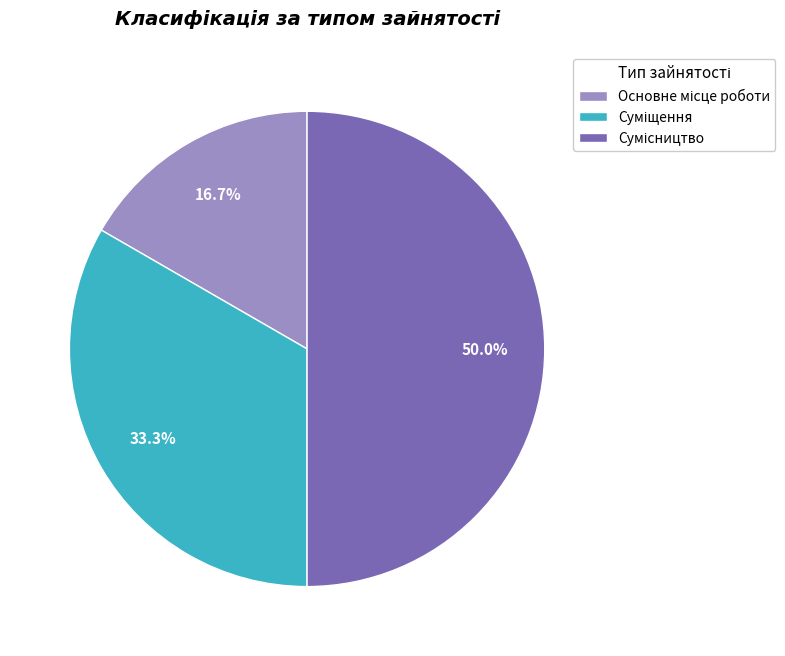

How many segments does this pie chart have?

3